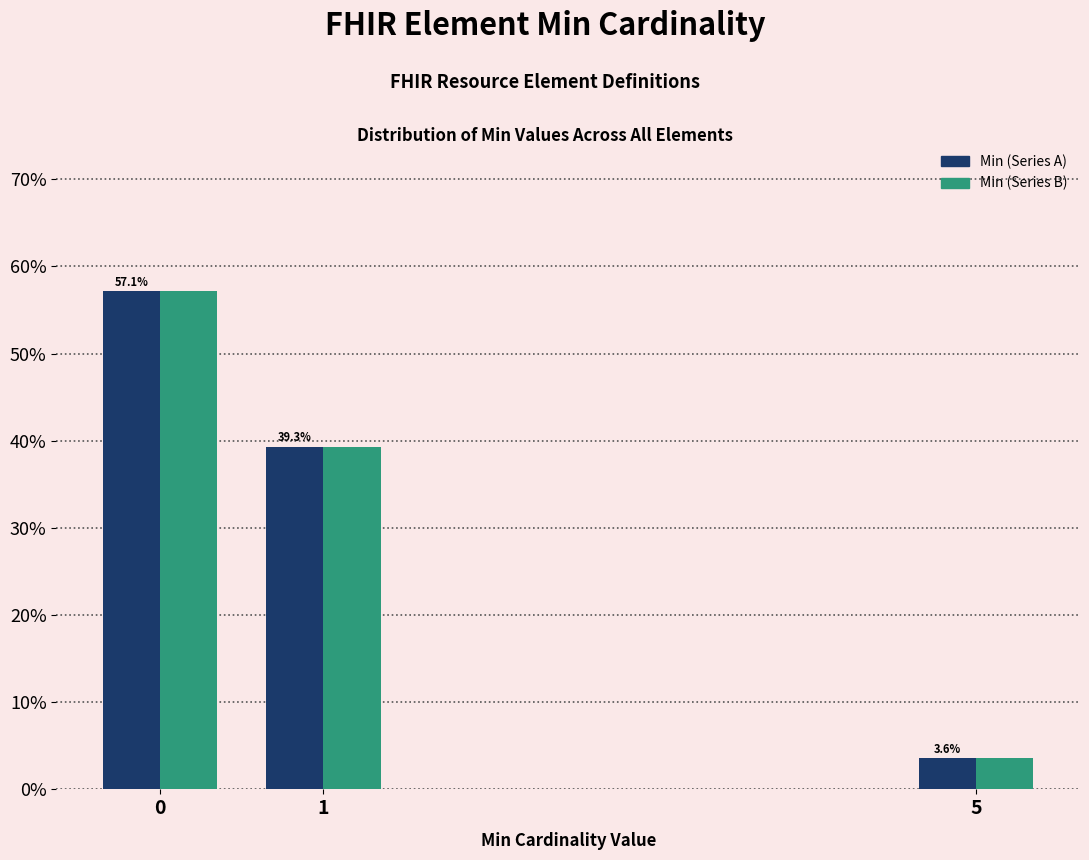

Reading right to left, transcribe all the data shown in this chart.

Min (Series A): 5=3.6	1=39.3	0=57.1
Min (Series B): 5=3.6	1=39.3	0=57.1